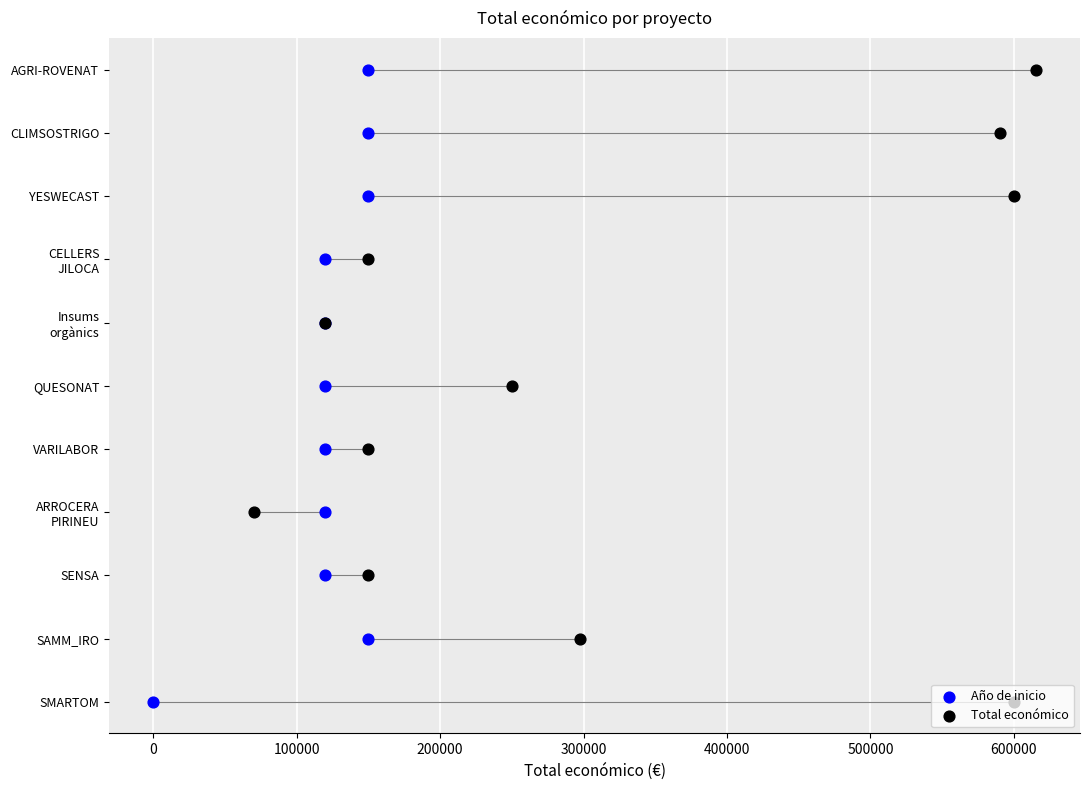

What are all the series names shown in the legend?

Año de inicio, Total económico